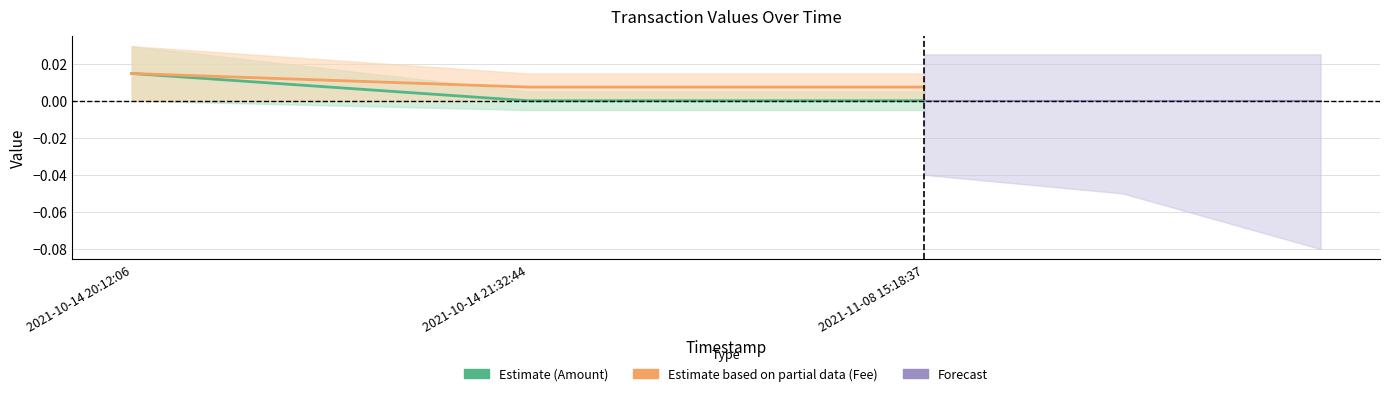

The Forecast series shows 0.0 at 2021-11-08 15:18:37. True or false?

True